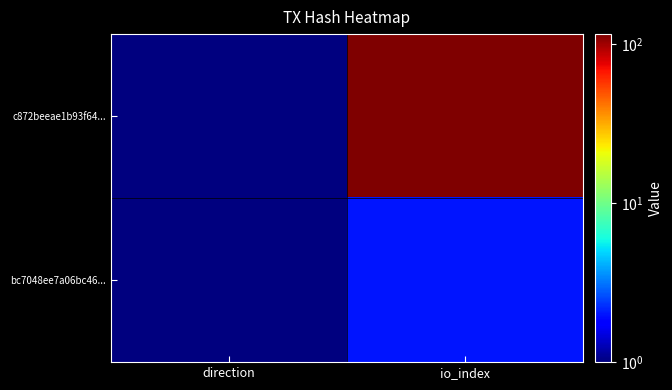

What is the spread (max minus min) of values at io_index?

113